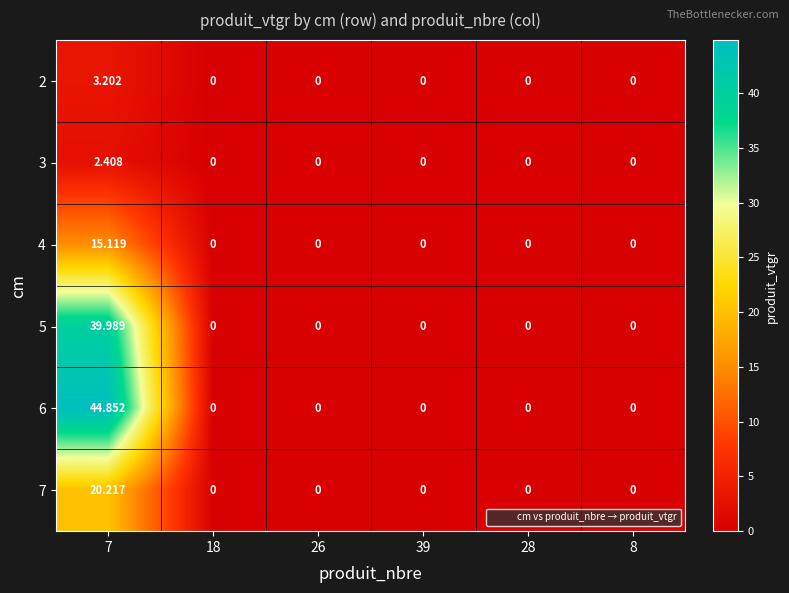

Between 7 and 39, which series saw the biggest shift?

6